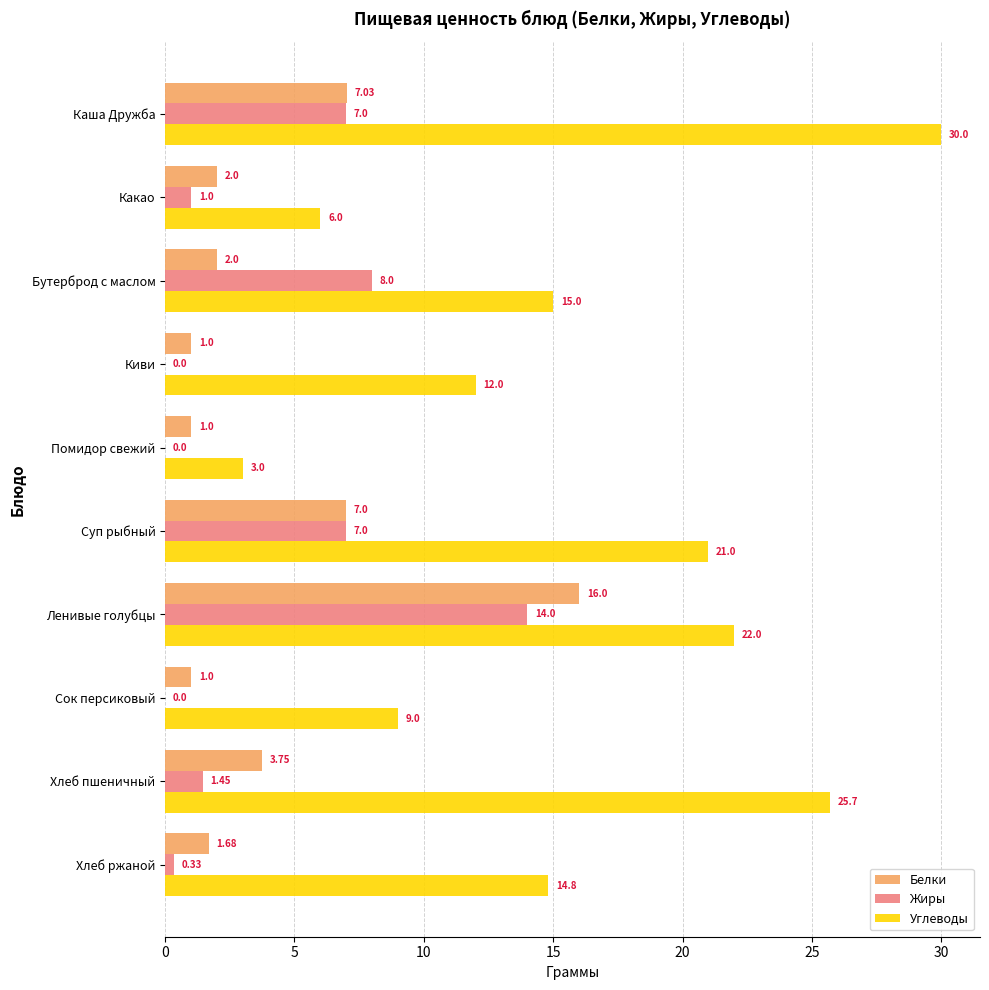

Is the value of Жиры at Хлеб пшеничный greater than the value of Белки at Каша Дружба?

No